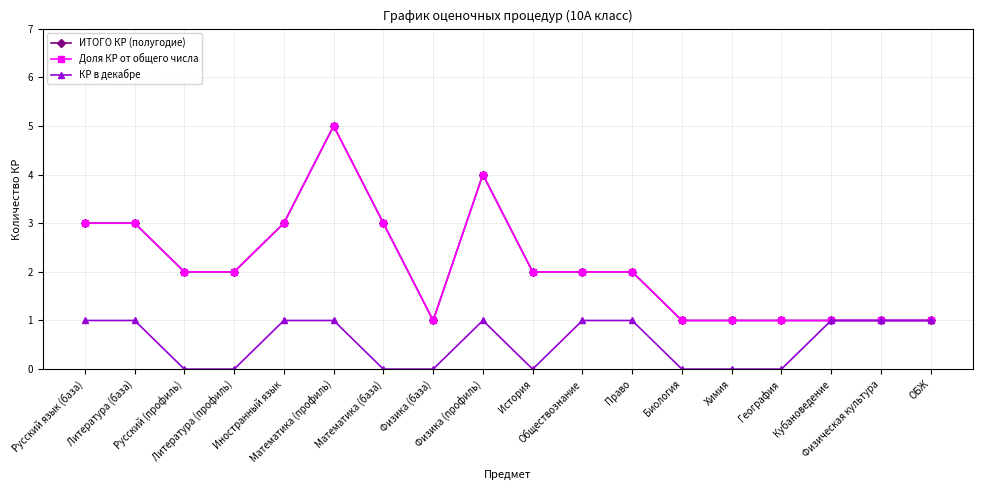

Which series has the largest total across all categories?

ИТОГО КР (полугодие)